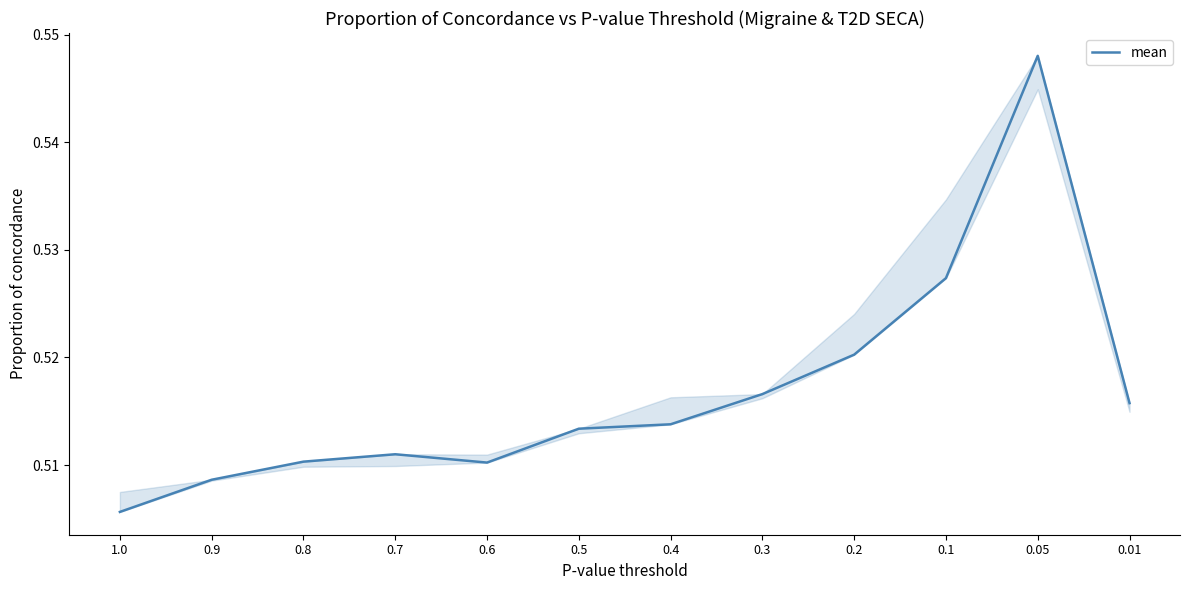

At which category does the chart reach its peak across all series?

0.05